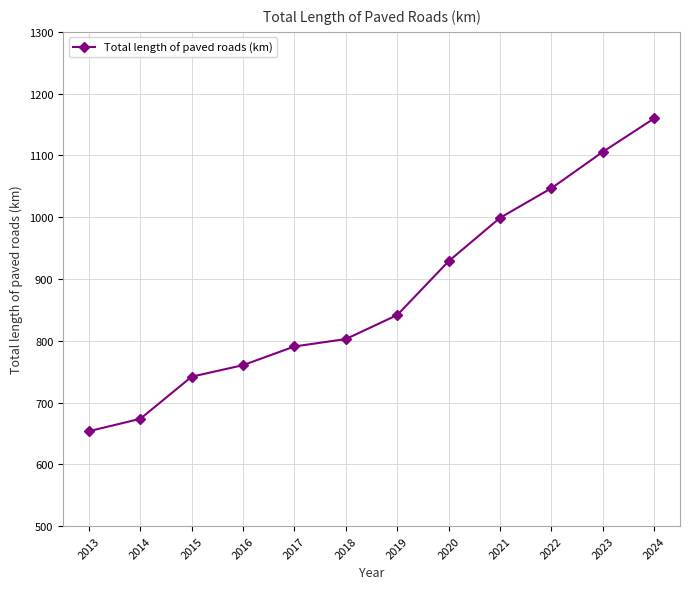

What is the change in value from 2014 to 2017?

+117.1